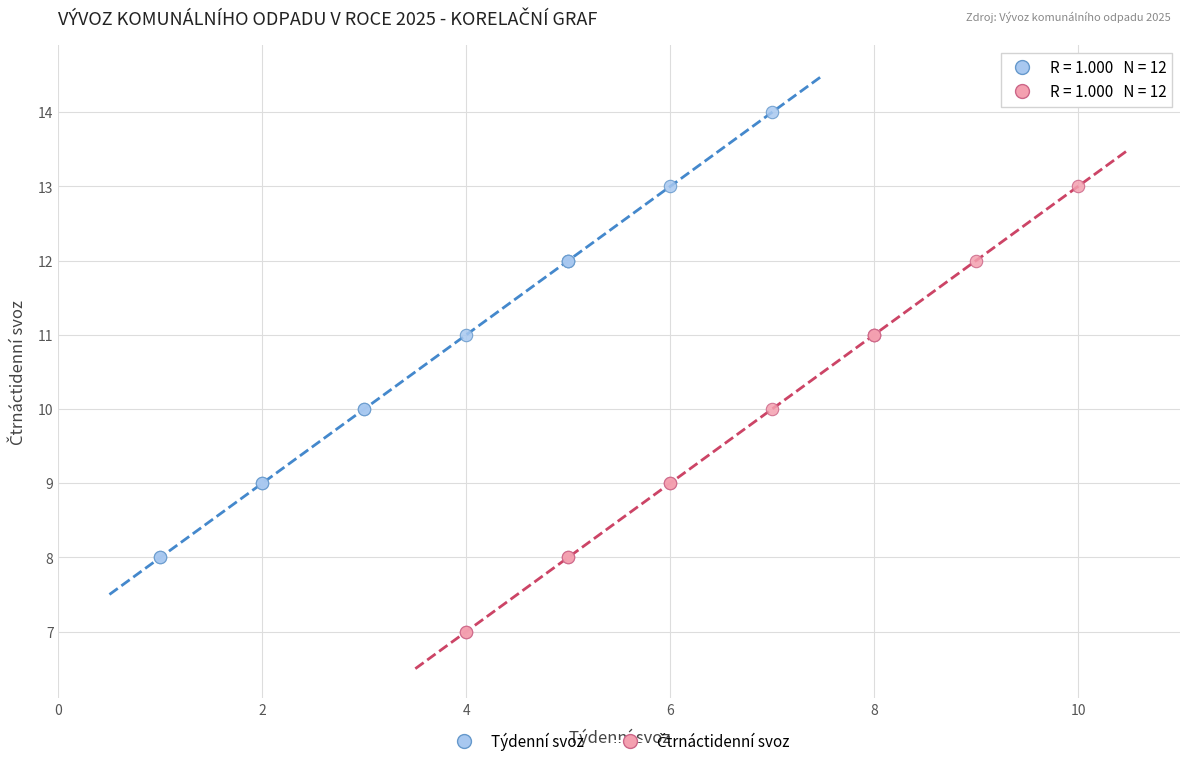

Which series reaches the maximum Y coordinate?

Týdenní svoz